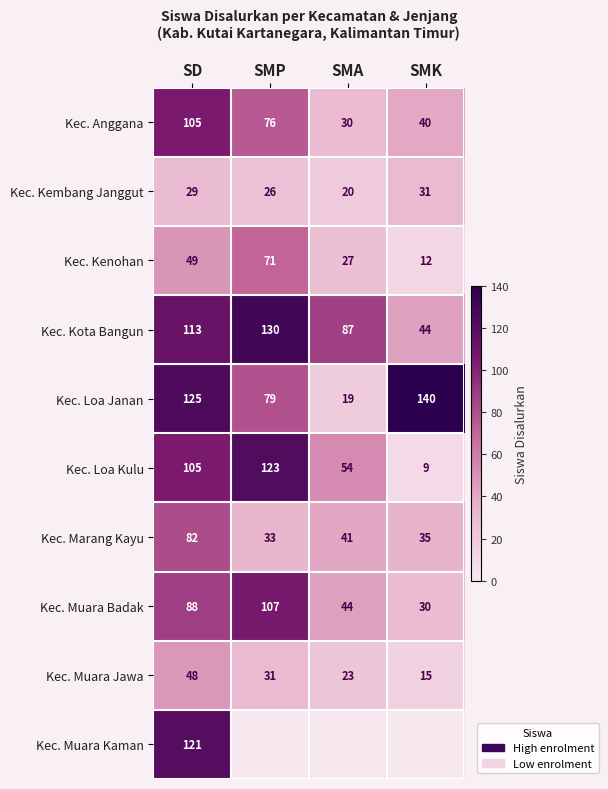

List the labels in order of Kec. Anggana value, largest first.

SD, SMP, SMK, SMA